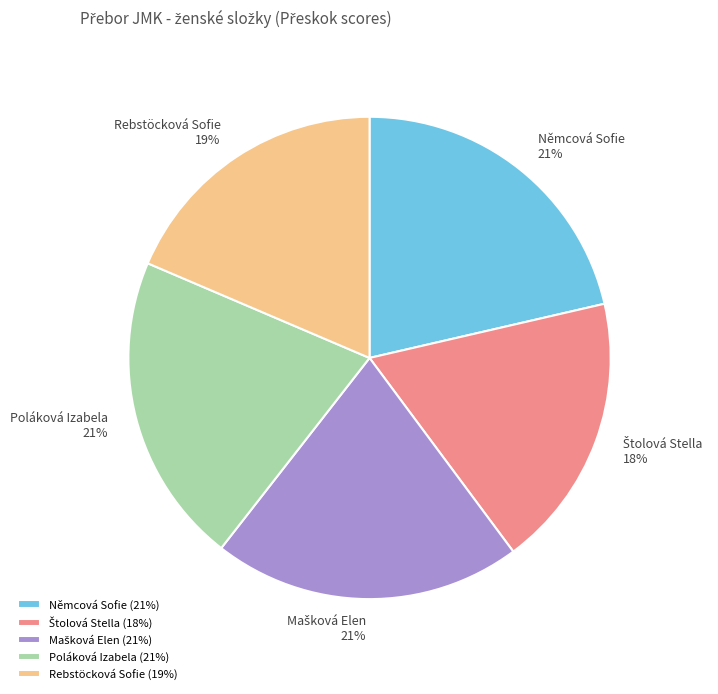

The Poláková Izabela slice represents 21% of the pie. True or false?

True